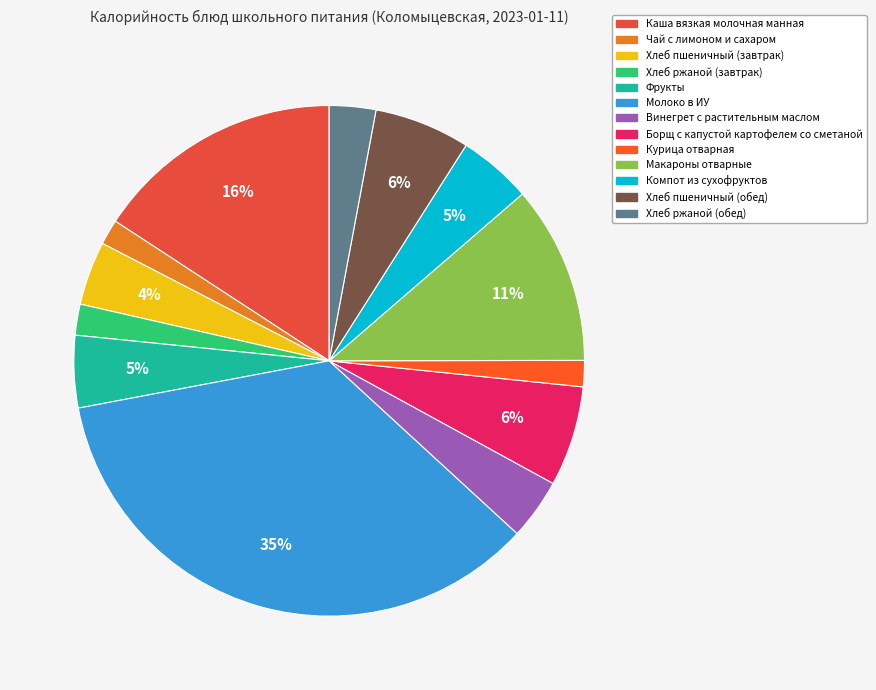

What percentage is the Борщ с капустой картофелем со сметаной slice, to the nearest percent?

6%